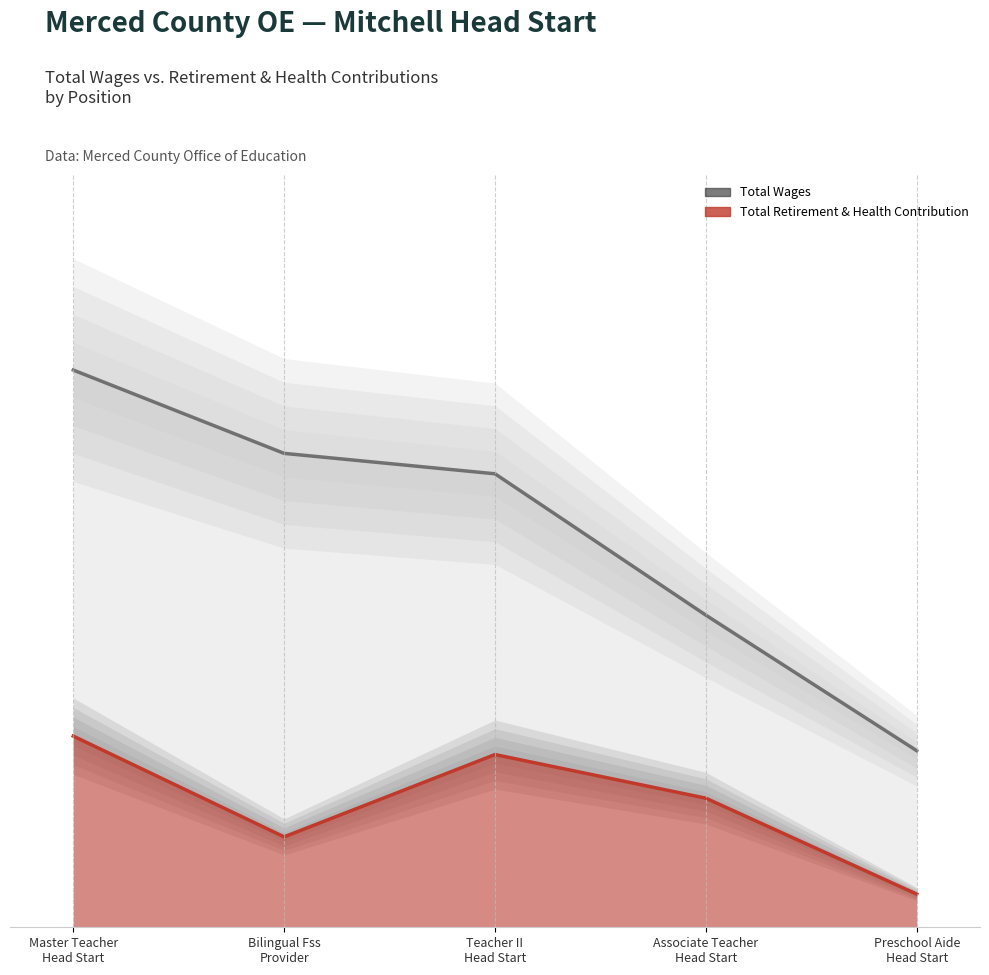

Which label corresponds to the largest value in the chart?

Master Teacher
Head Start